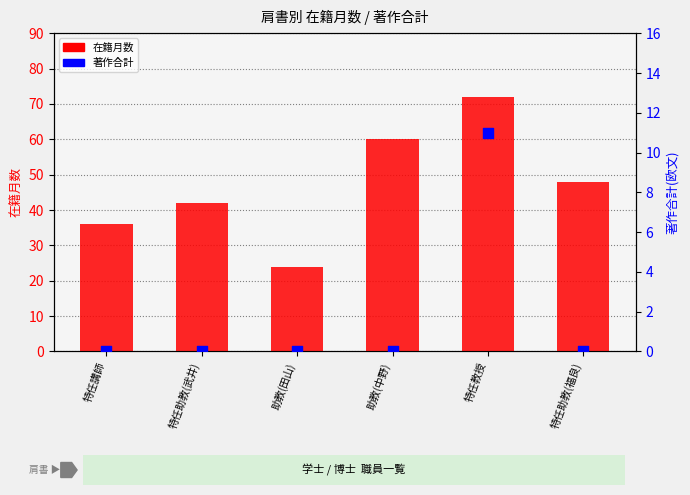

Is the value of 著作合計 at 特任助教(武井) greater than the value of 在籍月数 at 特任助教(武井)?

No